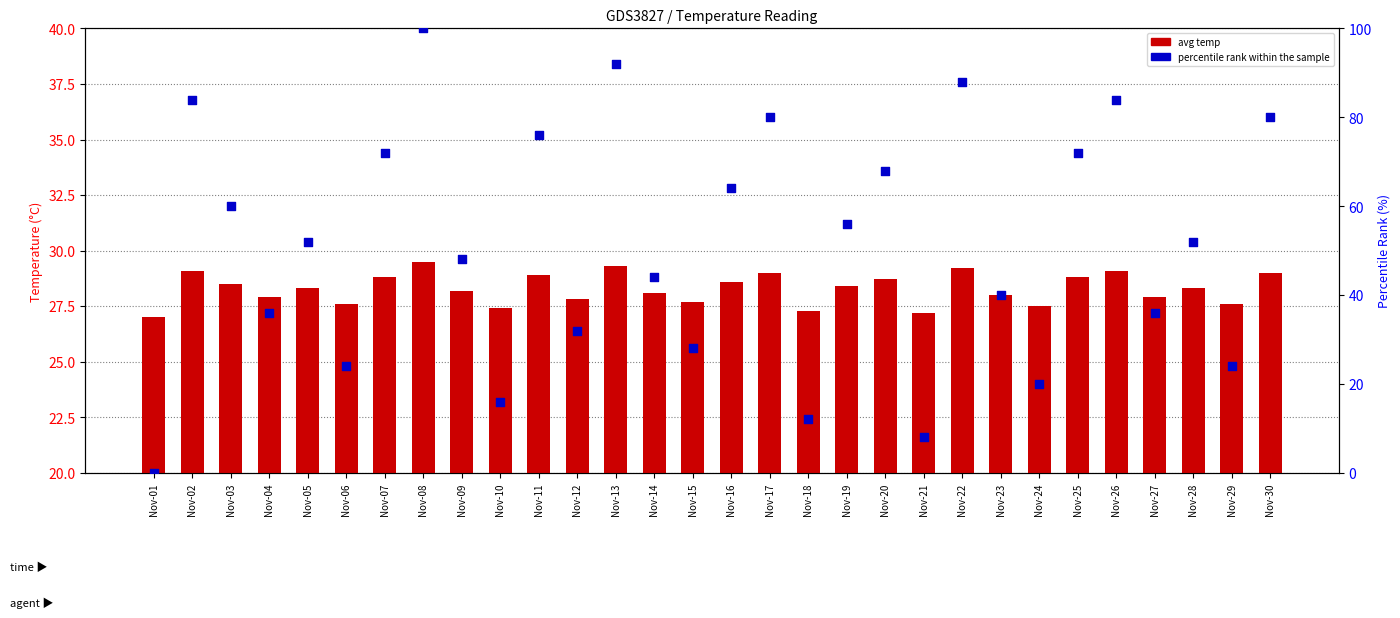

What are all the series names shown in the legend?

avg temp, percentile rank within the sample